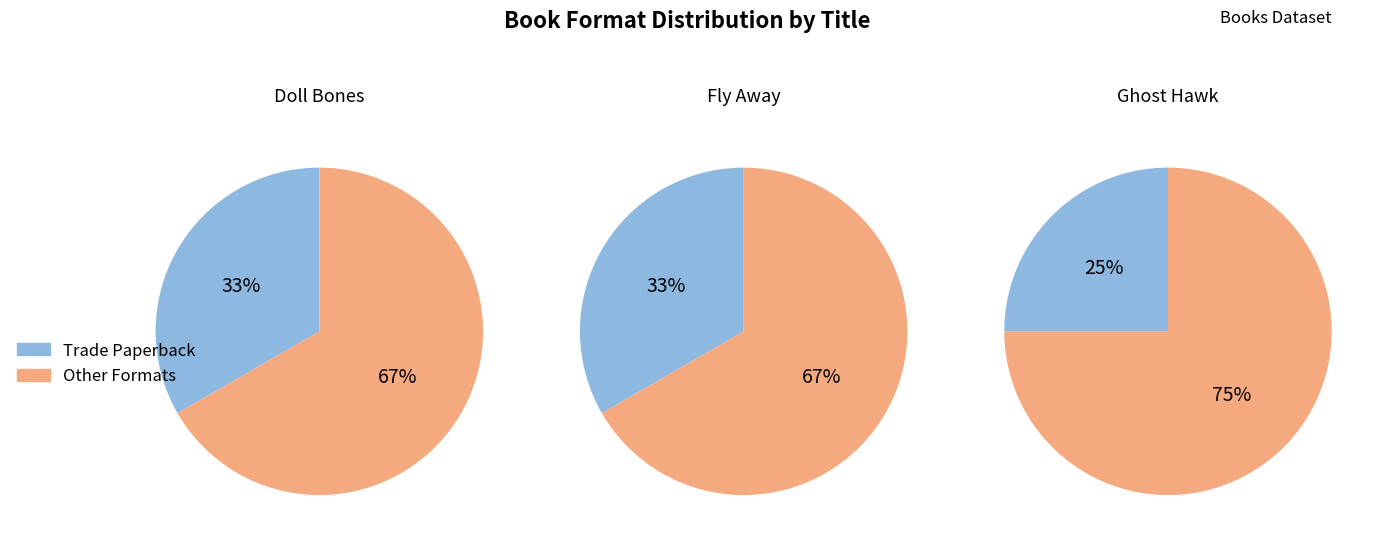

Does 1 account for over 50% of the chart?

No